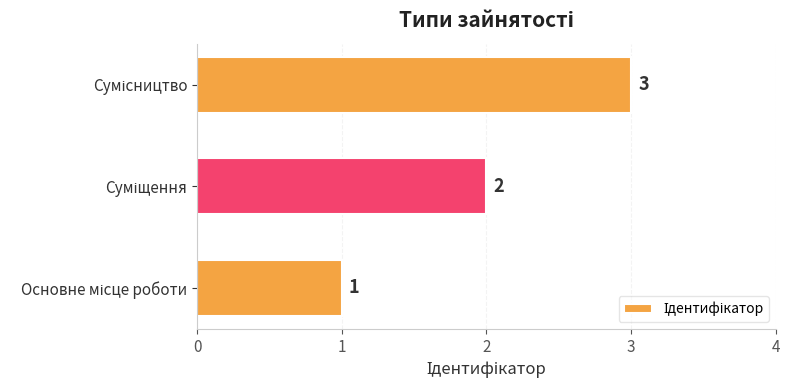

Are the bars grouped side by side (vs. stacked)?

No